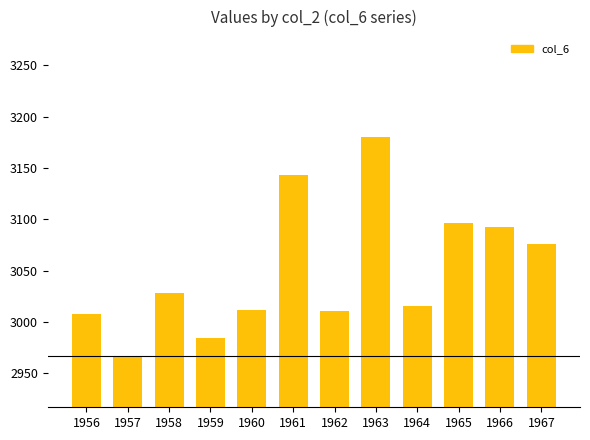

What is the value of the 8th bar from the left?

3180